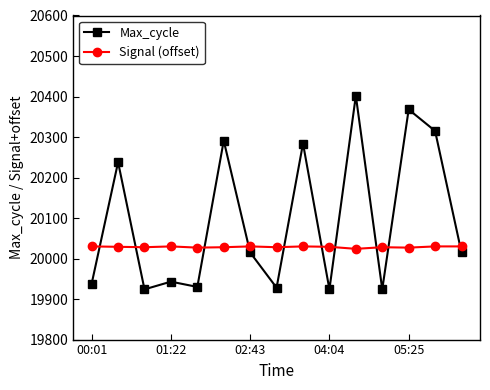

How many lines are shown in the chart?

2